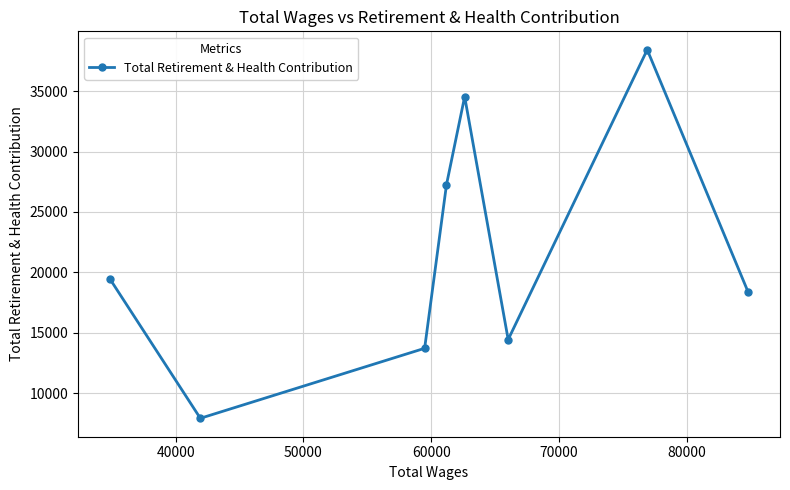

What is the average value?

21773